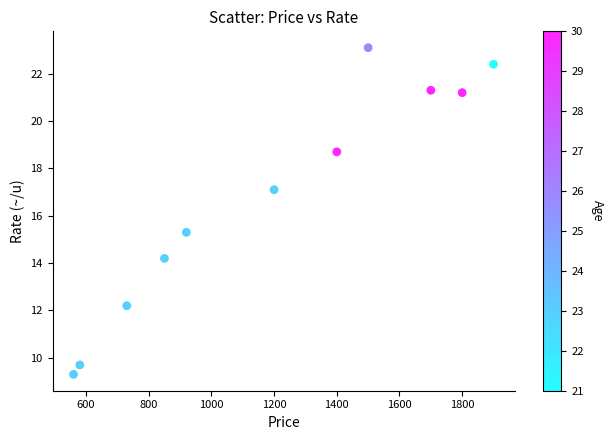

What is the range of Y values (max minus min)?

13.8